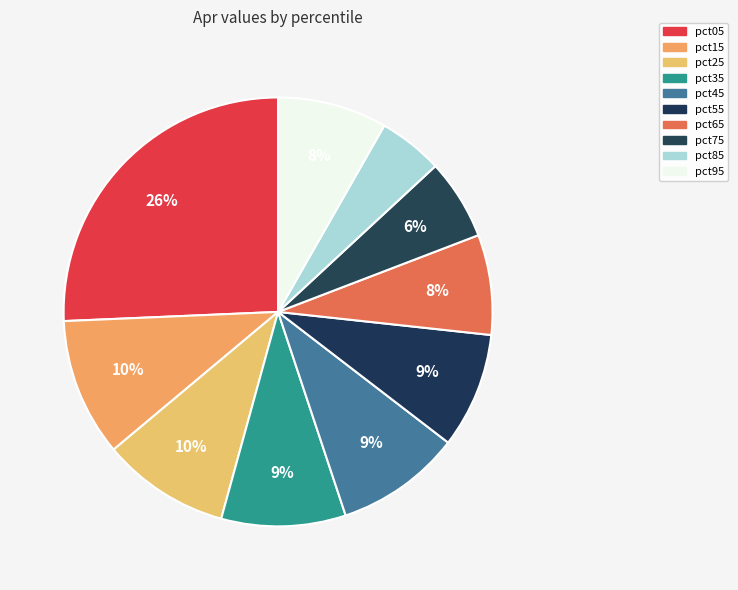

How many segments does this pie chart have?

10